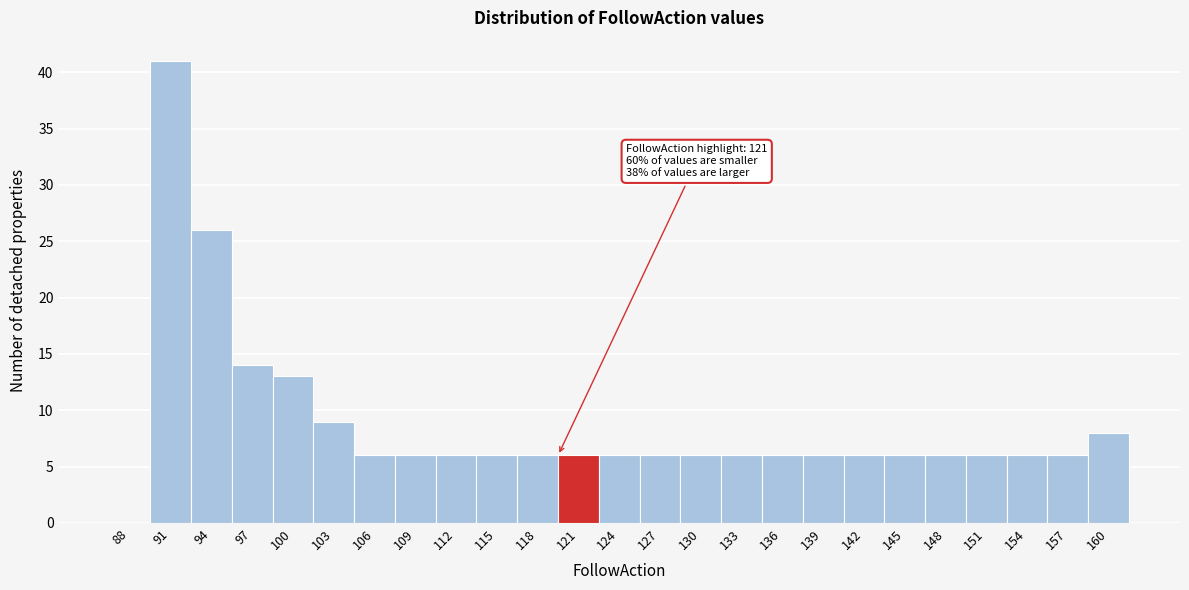

Reading left to right, extract all data points from this chart.

88=0	91=41	94=26	97=14	100=13	103=9	106=6	109=6	112=6	115=6	118=6	121=6	124=6	127=6	130=6	133=6	136=6	139=6	142=6	145=6	148=6	151=6	154=6	157=6	160=8